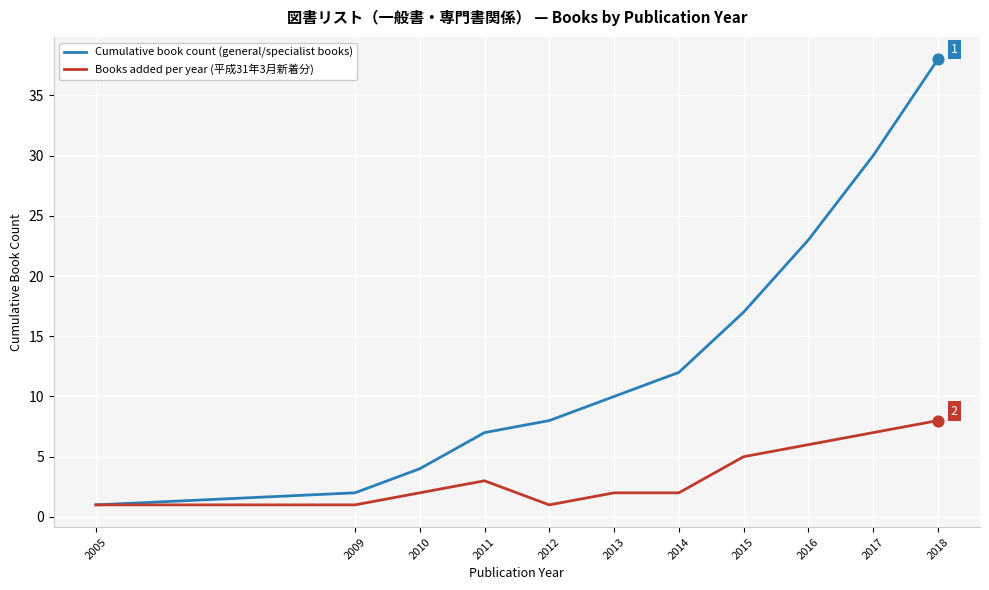

Is the value of Books added per year (平成31年3月新着分) at 2018 greater than the value of Cumulative book count (general/specialist books) at 2009?

Yes